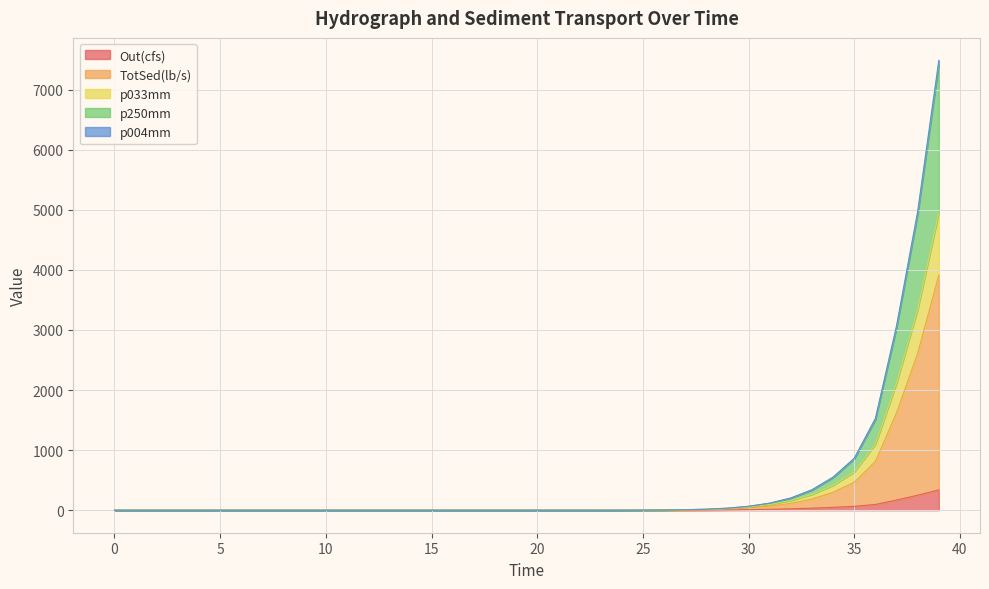

True or false: p004mm and p033mm cross at least once.

False